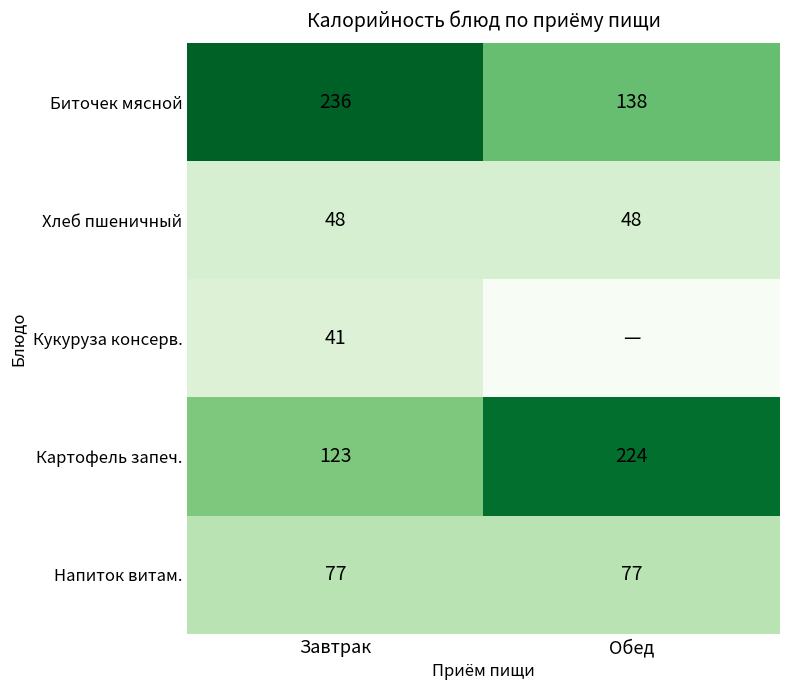

What is the average value of the Напиток витам. series?

77